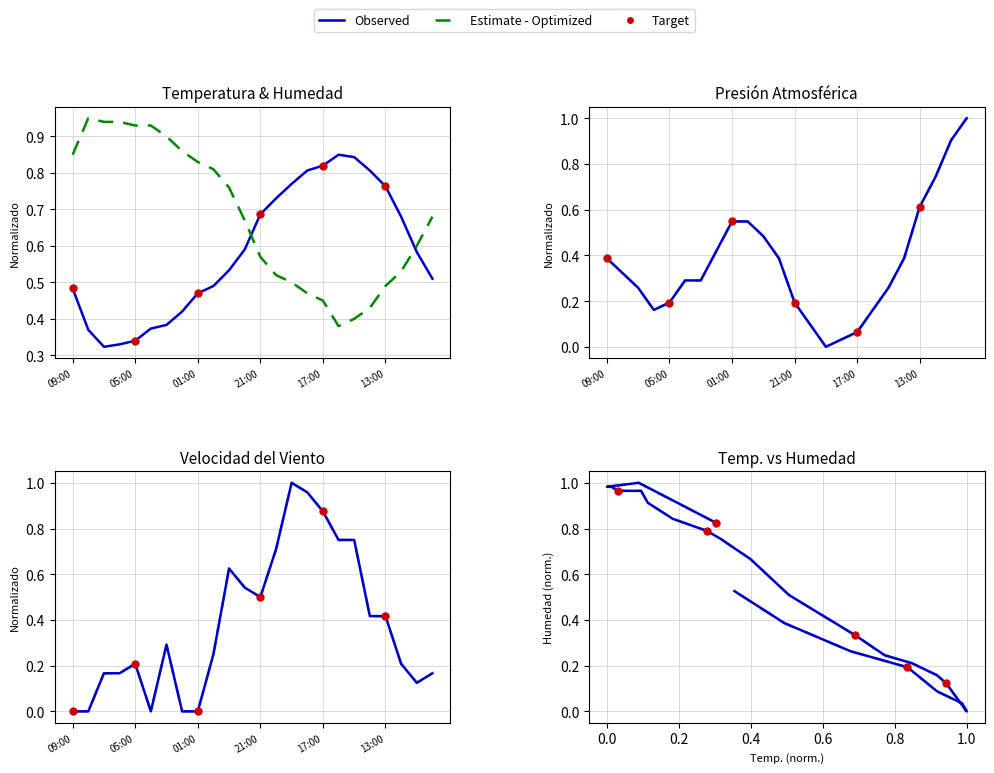

Is it true that Presión (hPa) equals 0.4 at 22:00?

True